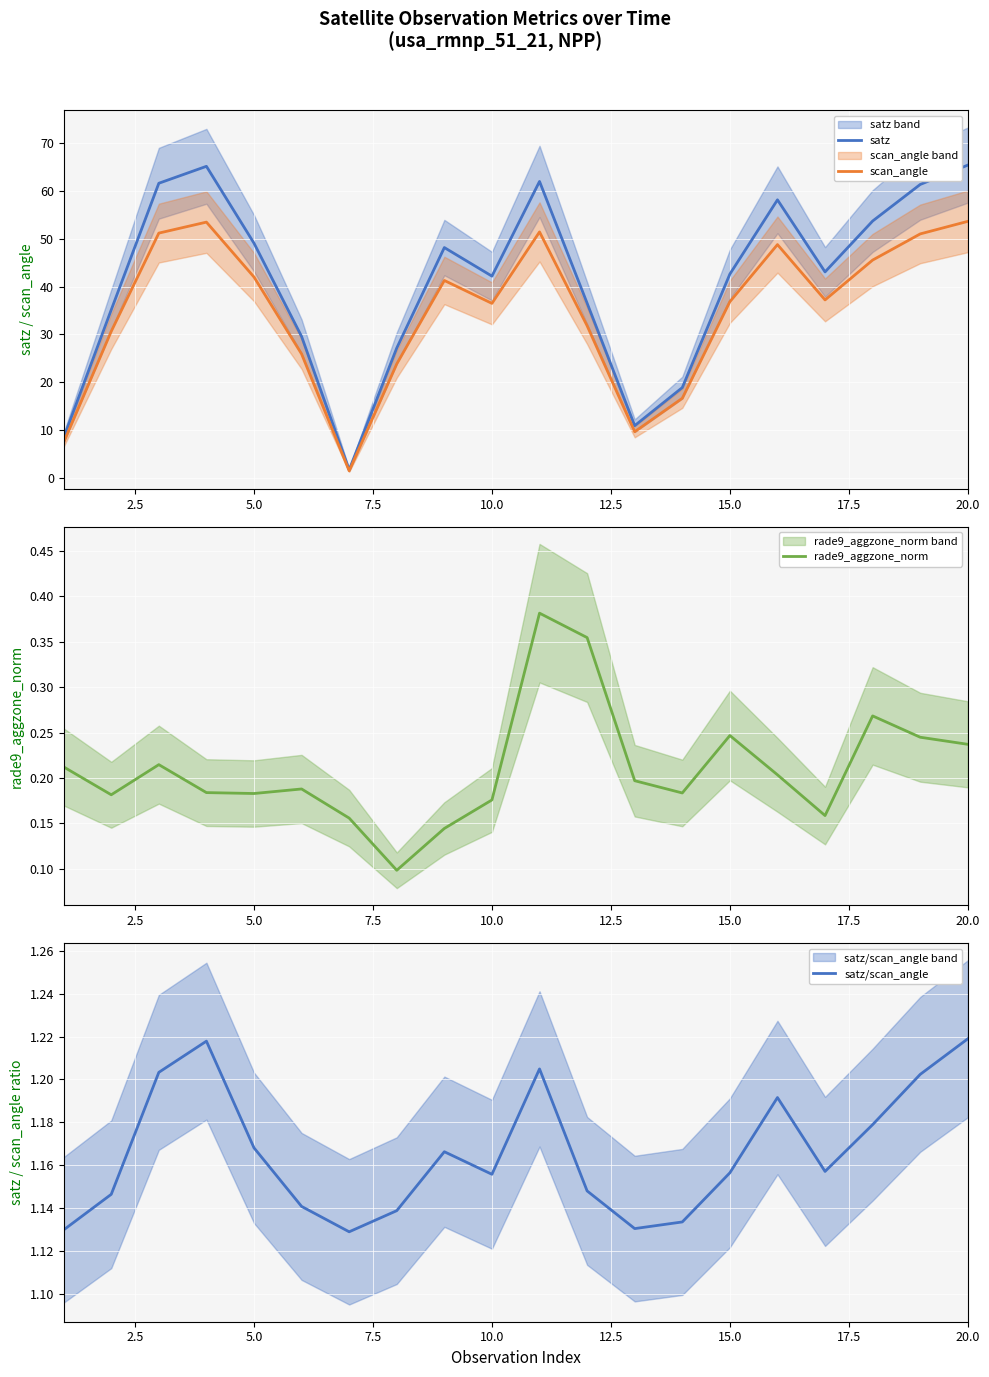

What is the difference between the maximum and minimum values in the satz/scan_angle series?

0.1